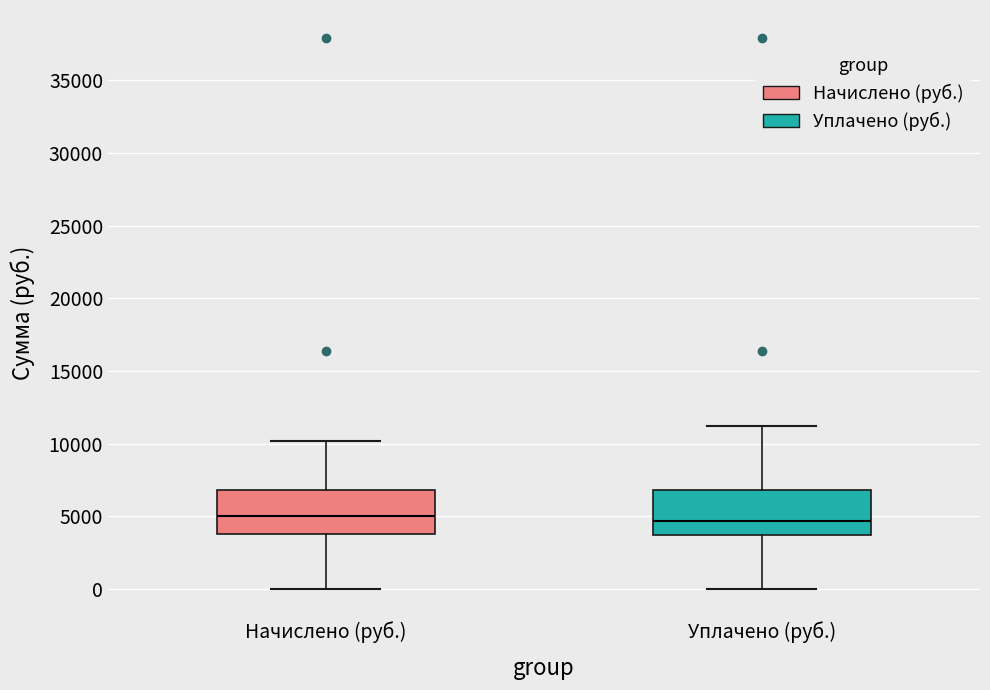

Reading left to right, transcribe this box plot: for each box, give where its median line is, the range the box spans, and where its two whiskers end, as read against the y-axis. The values are not printed on the chart, so give them approximately, as read against the axis.

Начислено (руб.): median 5000, box 4000 to 7000, whiskers 0 to 10000
Уплачено (руб.): median 4500, box 3500 to 7000, whiskers 0 to 11000